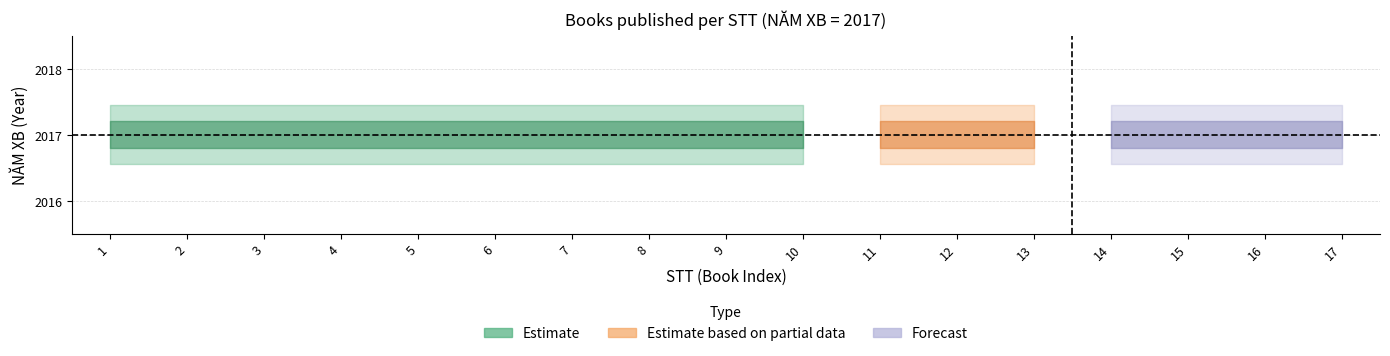

At which label is Estimate_mid closest to 2017?

1